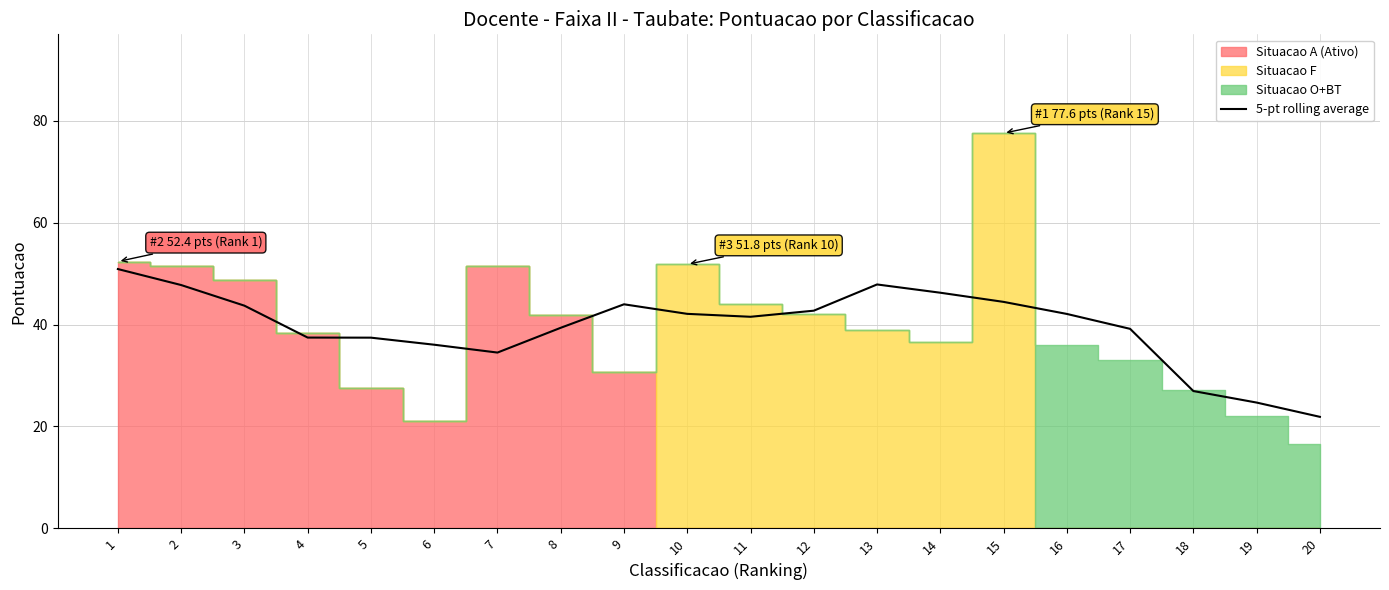

What is the sum of the values at 20 and 2?

69.6